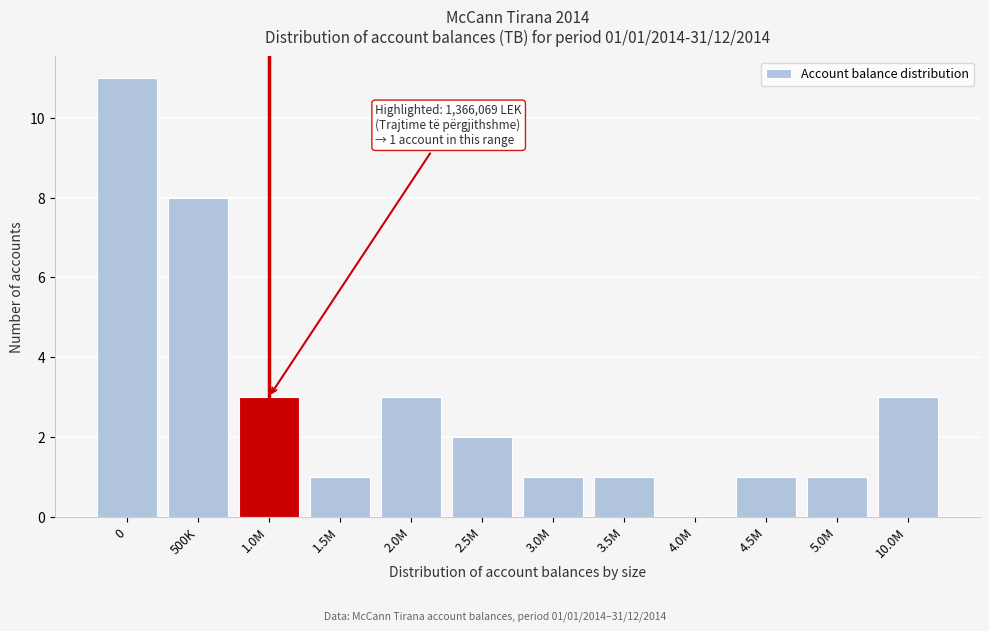

Reading left to right, list all the values displayed in this chart.

0=11	500K=8	1.0M=3	1.5M=1	2.0M=3	2.5M=2	3.0M=1	3.5M=1	4.0M=0	4.5M=1	5.0M=1	10.0M=3